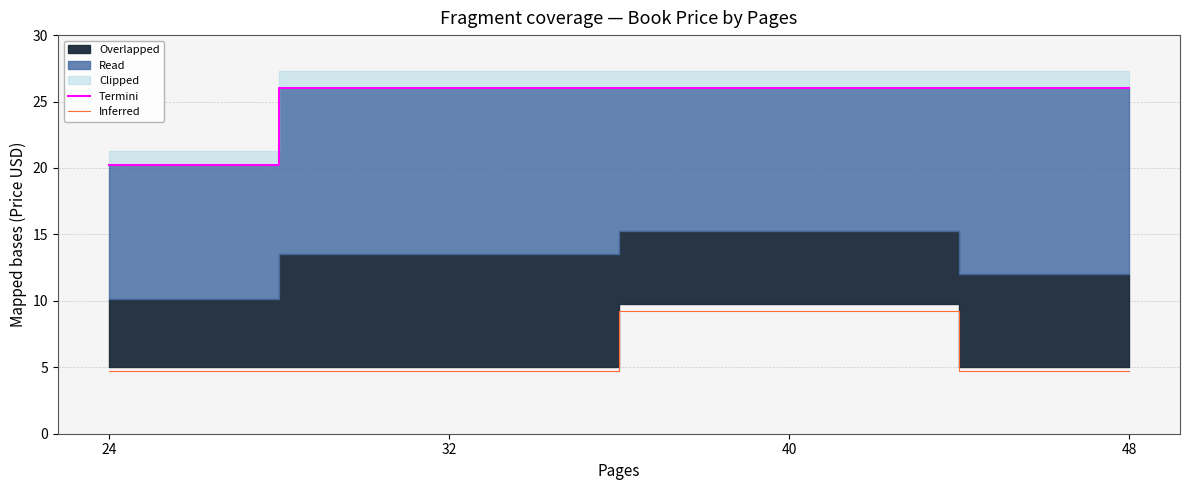

Between 40 and 32, which is larger?

40